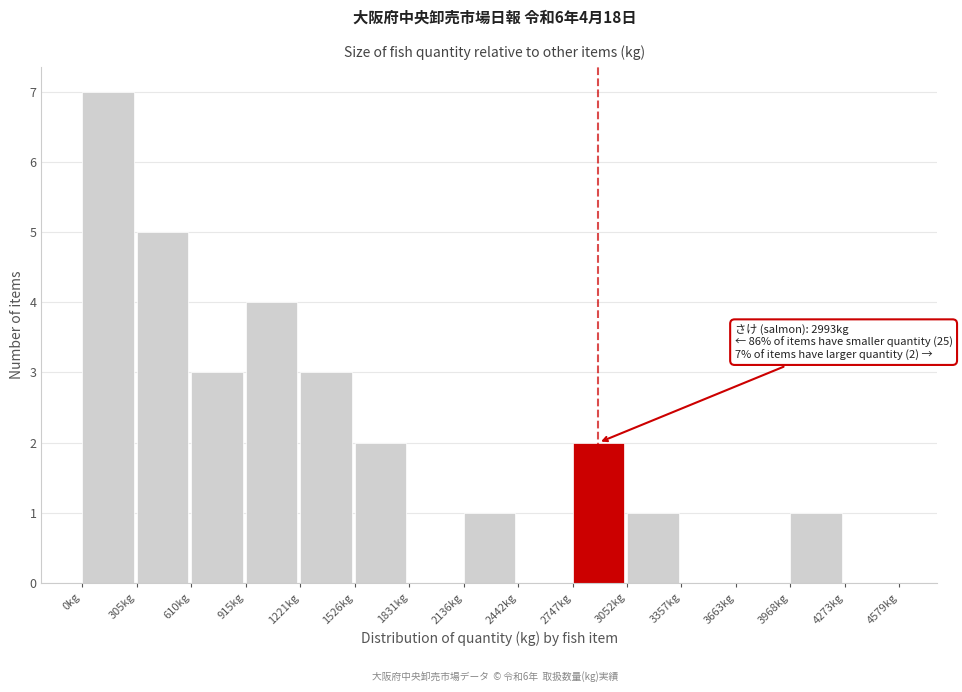

Over which range of the x-axis is the bar tallest?

0 to 300